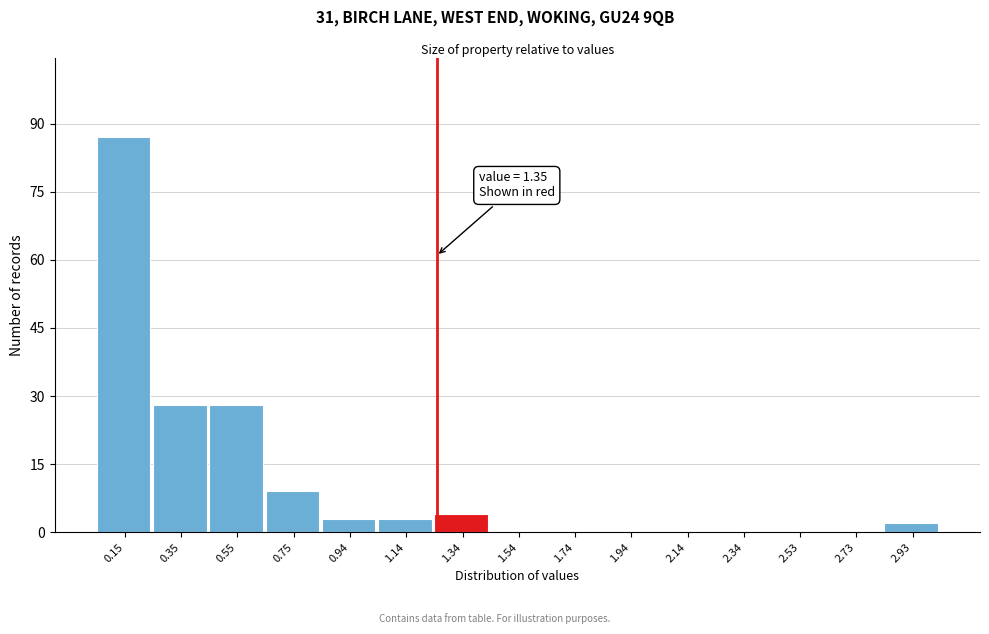

Reading right to left, extract all data points from this chart.

2.93=2	2.73=0	2.53=0	2.34=0	2.14=0	1.94=0	1.74=0	1.54=0	1.34=4	1.14=3	0.94=3	0.75=9	0.55=28	0.35=28	0.15=87